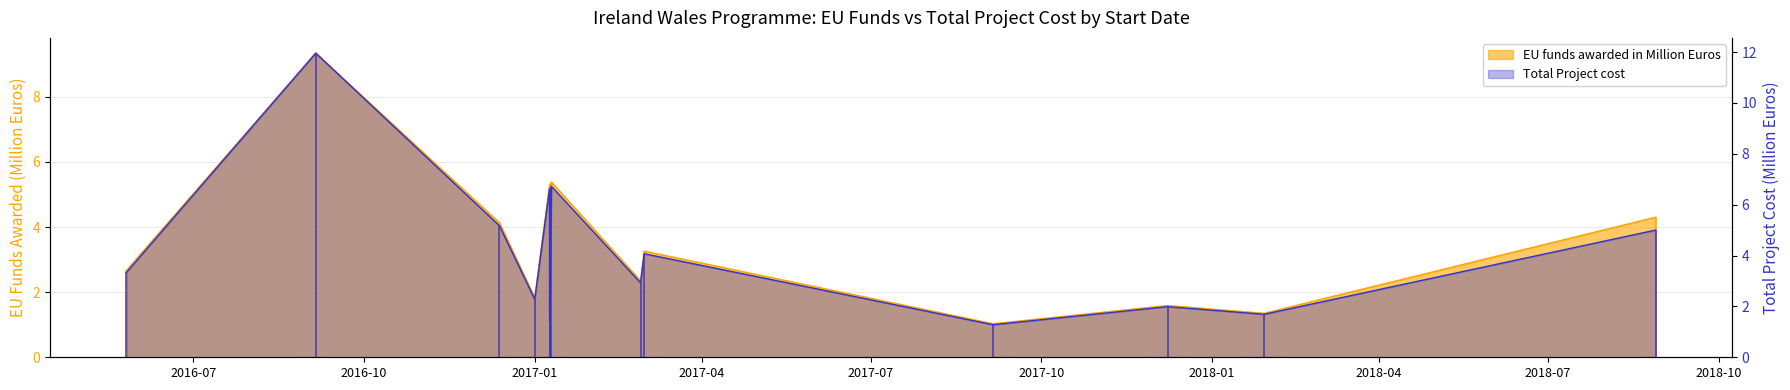

Rank the series at 2018-08-28 from lowest to highest value.

EU funds awarded in Million Euros, Total Project cost